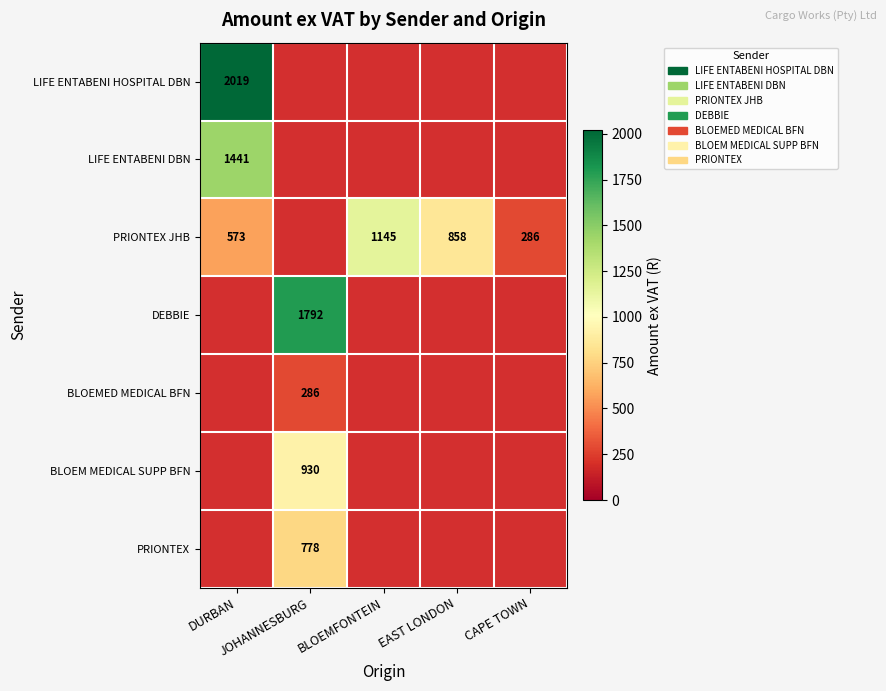

How many positive values does the PRIONTEX series have?

1